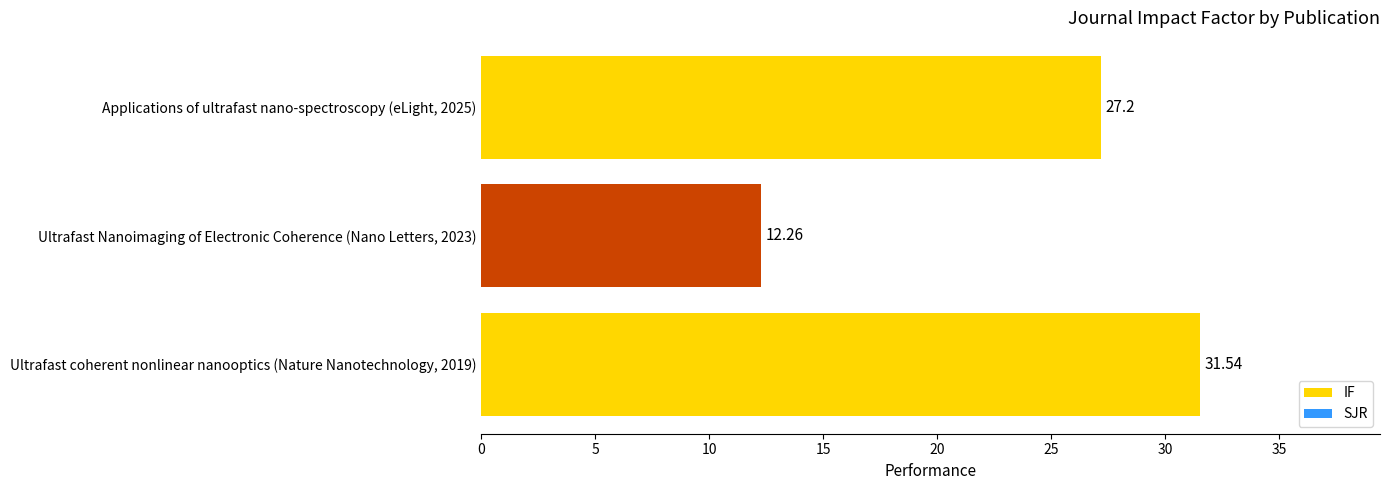

Between Applications of ultrafast nano-spectroscopy (eLight, 2025) and Ultrafast Nanoimaging of Electronic Coherence (Nano Letters, 2023), which is larger?

Applications of ultrafast nano-spectroscopy (eLight, 2025)